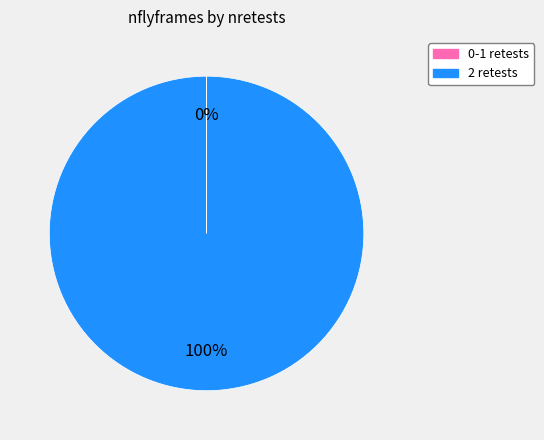

What percentage is the 2 retests slice, to the nearest percent?

100%